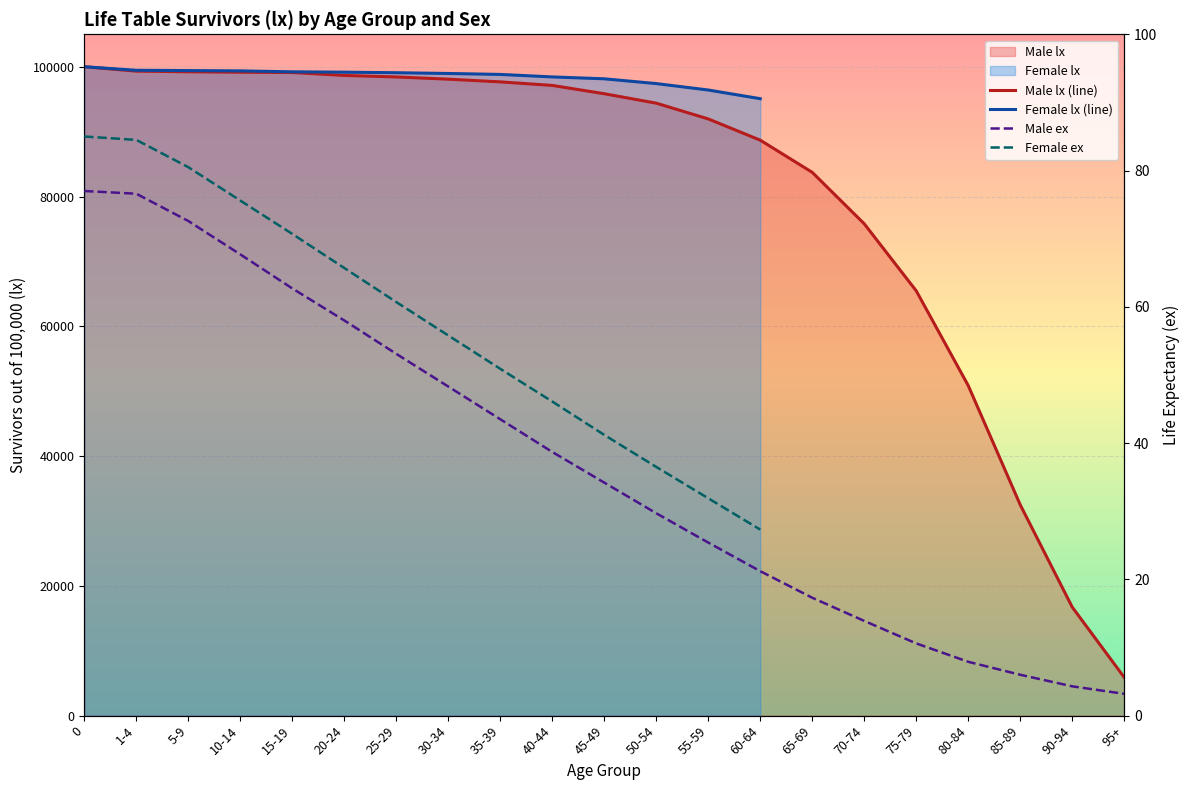

Count the number of categories in the chart.

21